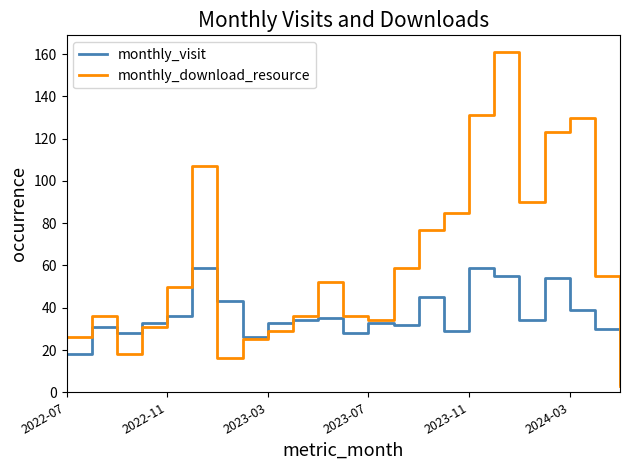

Which series has the largest total across all categories?

monthly_download_resource